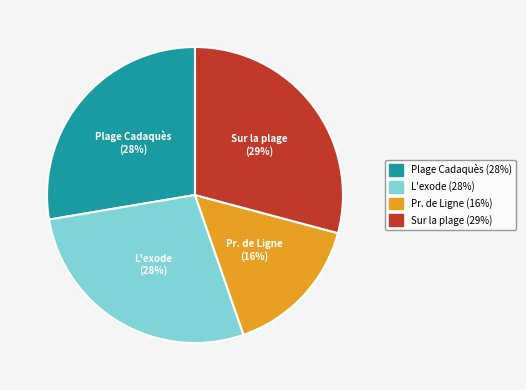

Is there a majority slice in this chart?

No